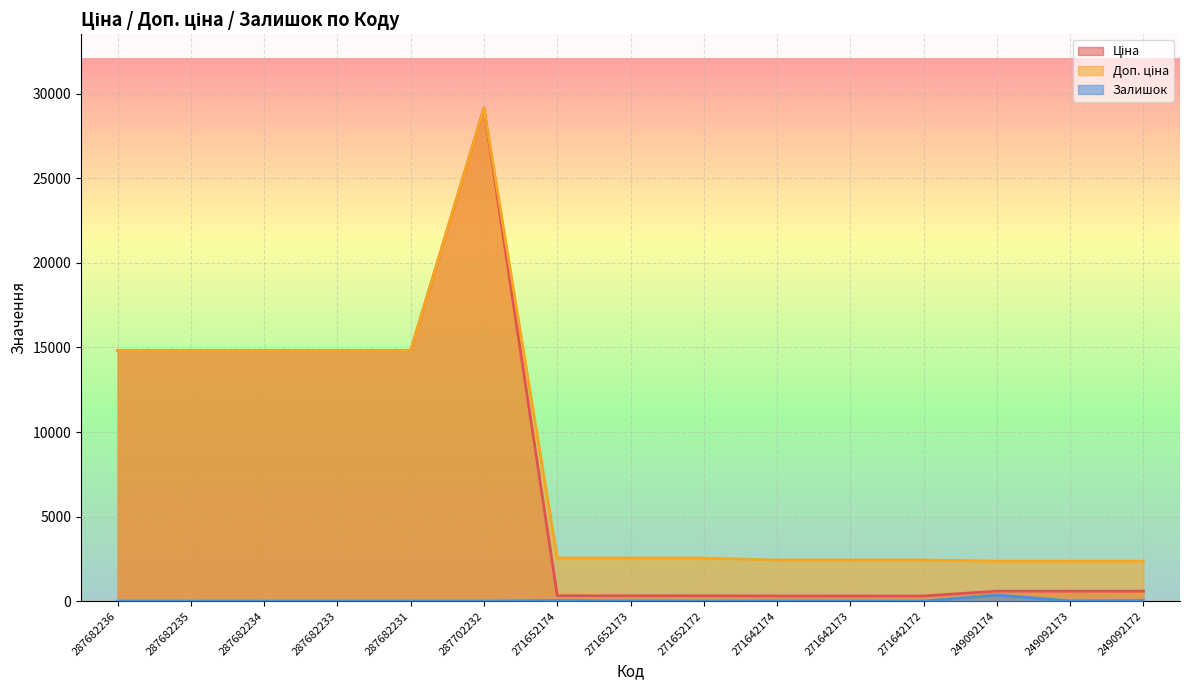

True or false: Ціна and Доп. ціна cross at least once.

False